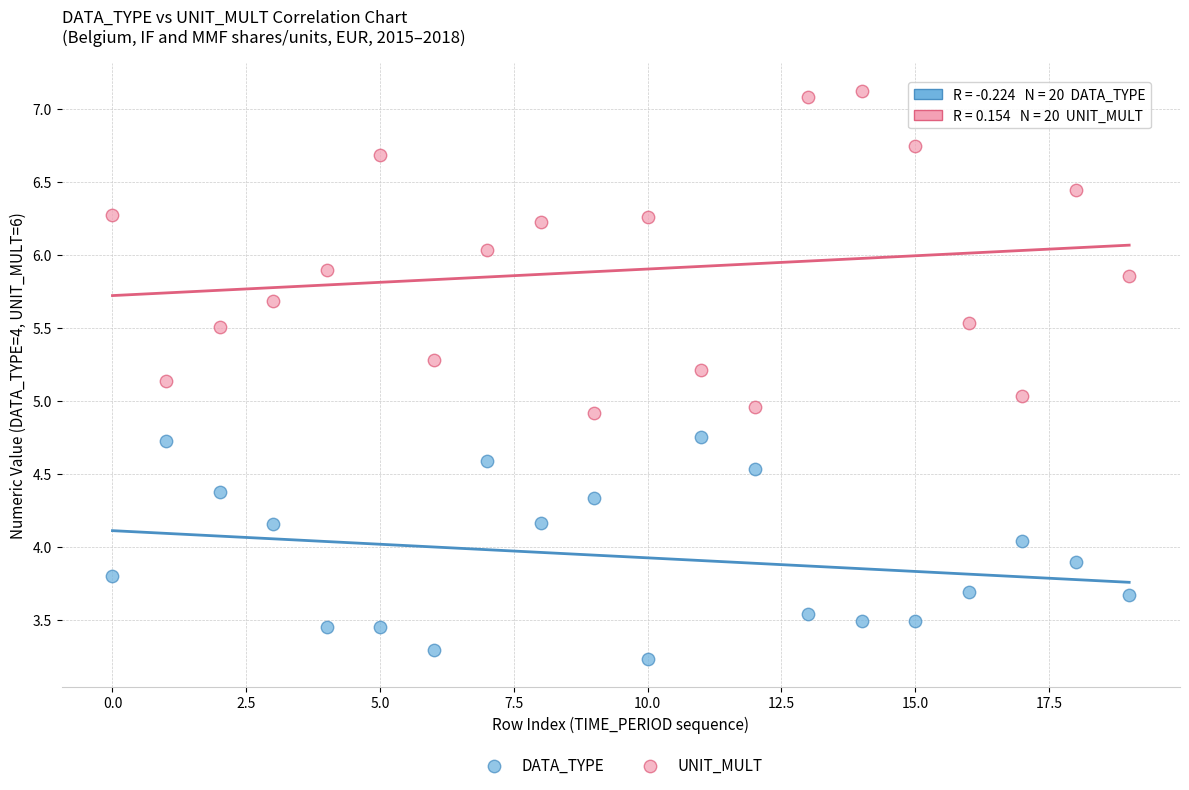

Which series has the widest spread of Y values?

UNIT_MULT